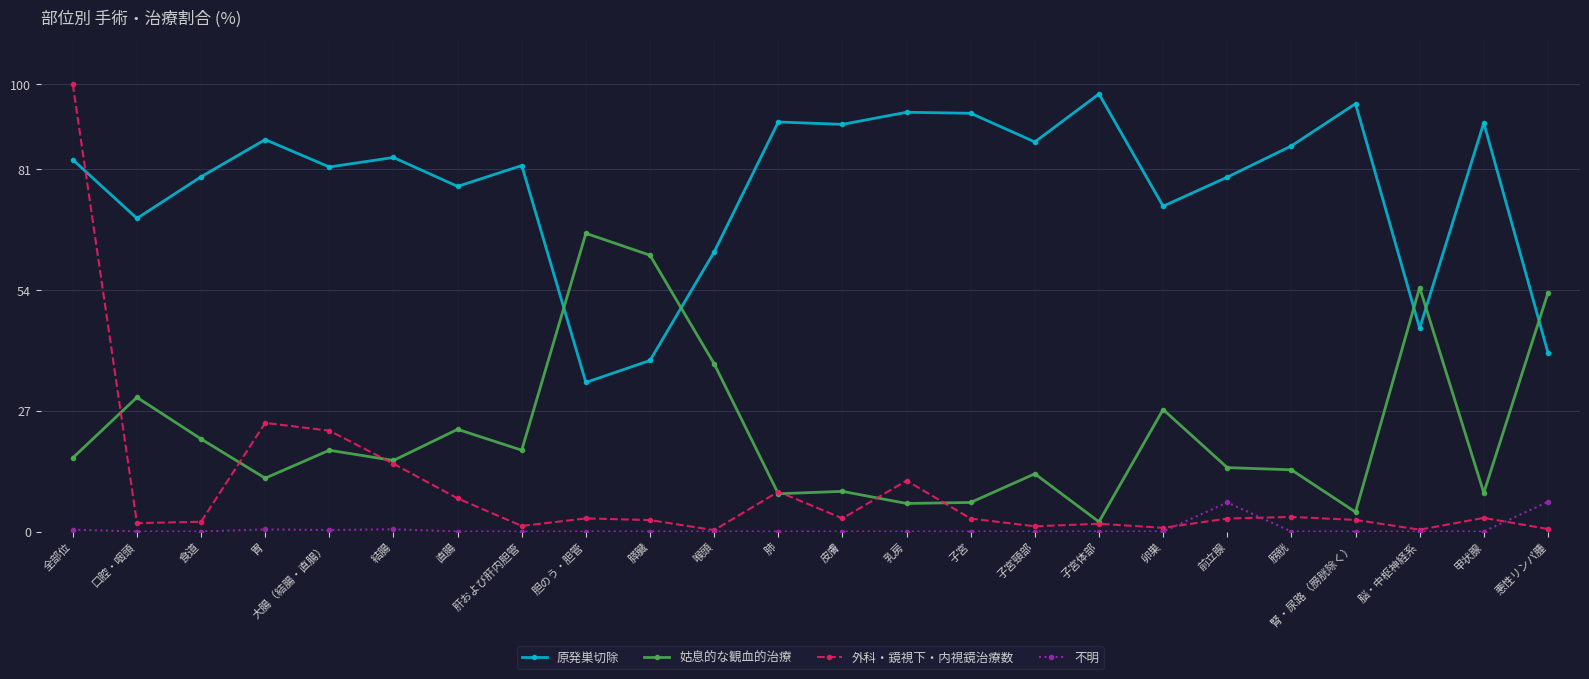

What is the difference between the 姑息的な観血的治療 values at 膀胱 and 胆のう・胆管?

52.9